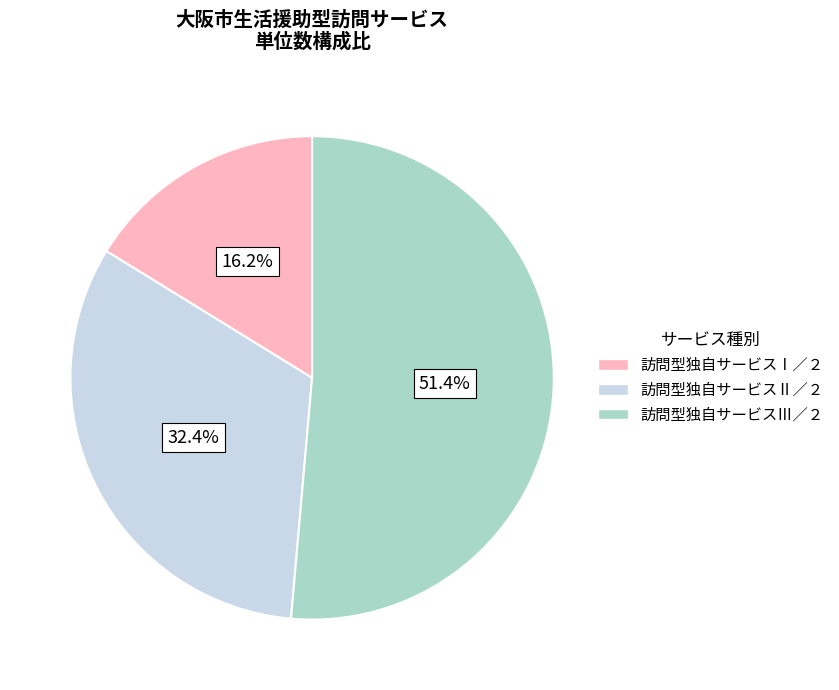

What percentage is the 訪問型独自サービスⅠ／２ slice, to the nearest percent?

16%